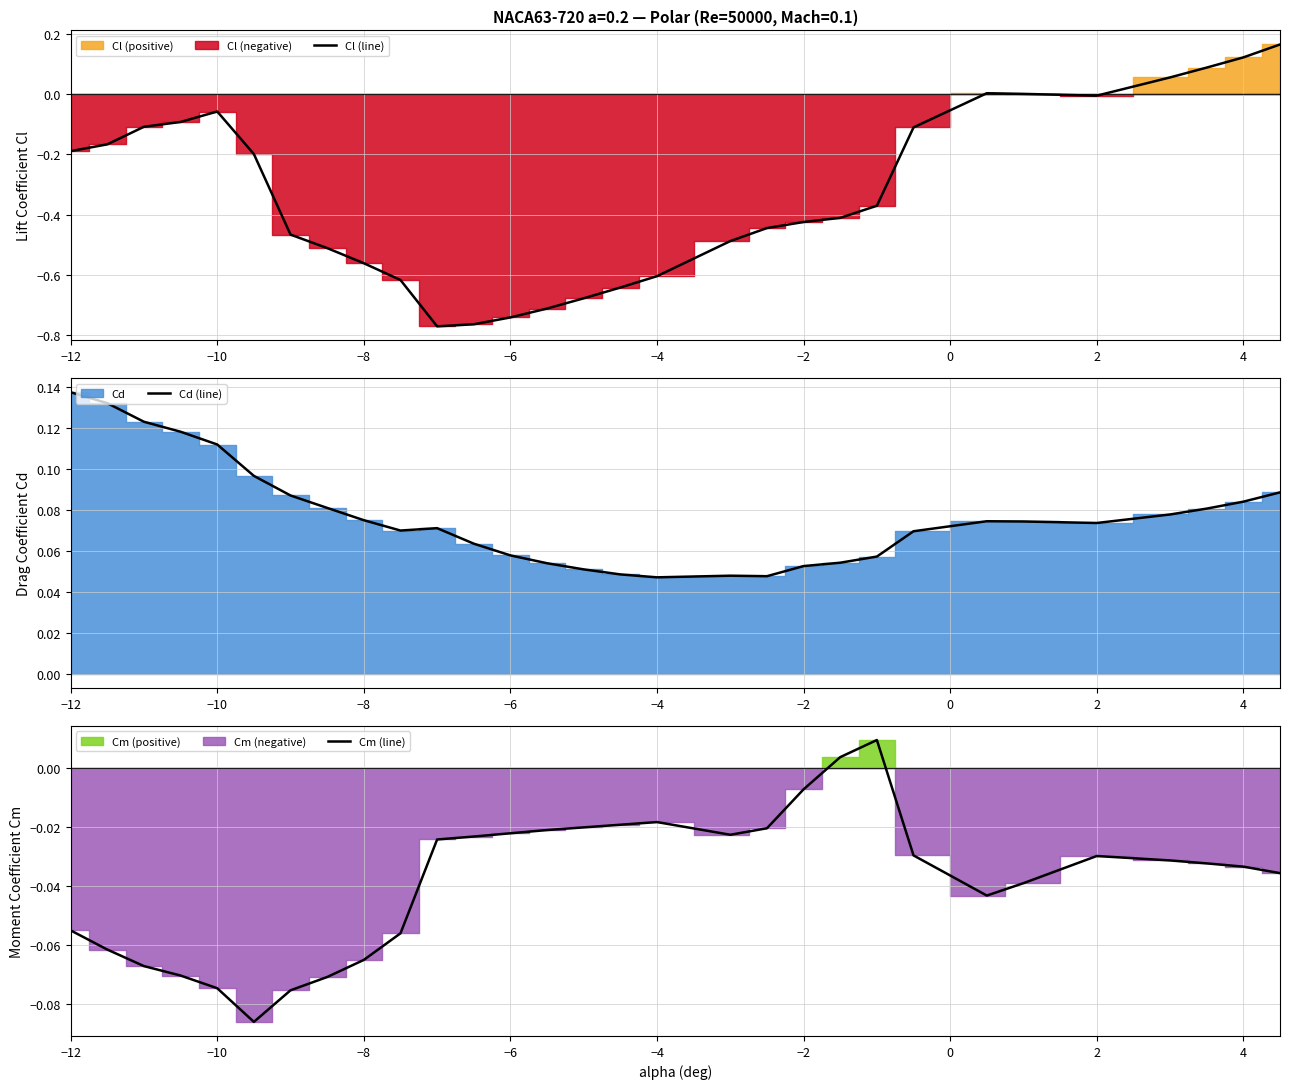

What is the highest value of the Cl (line) series?

0.2